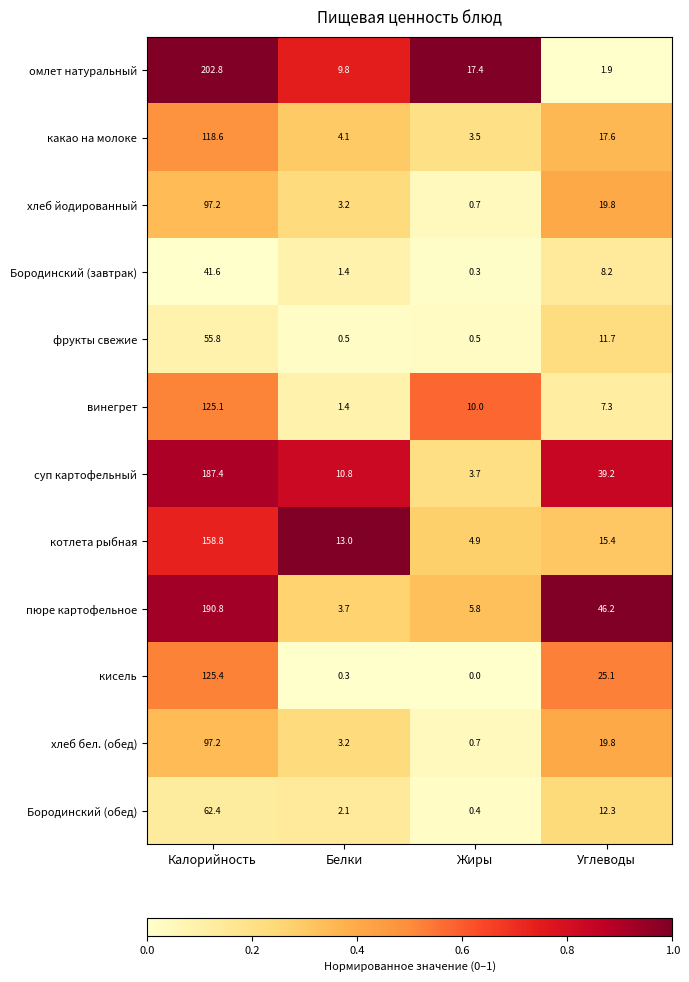

Which category has the lowest value in the кисель series?

Жиры